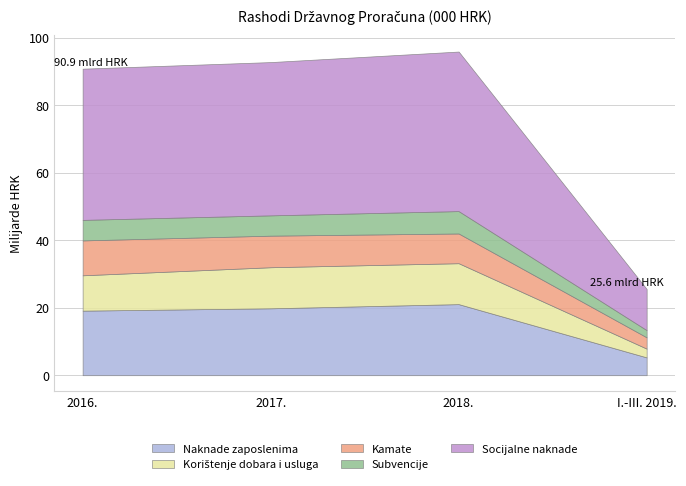

True or false: Kamate and Socijalne naknade cross at least once.

False